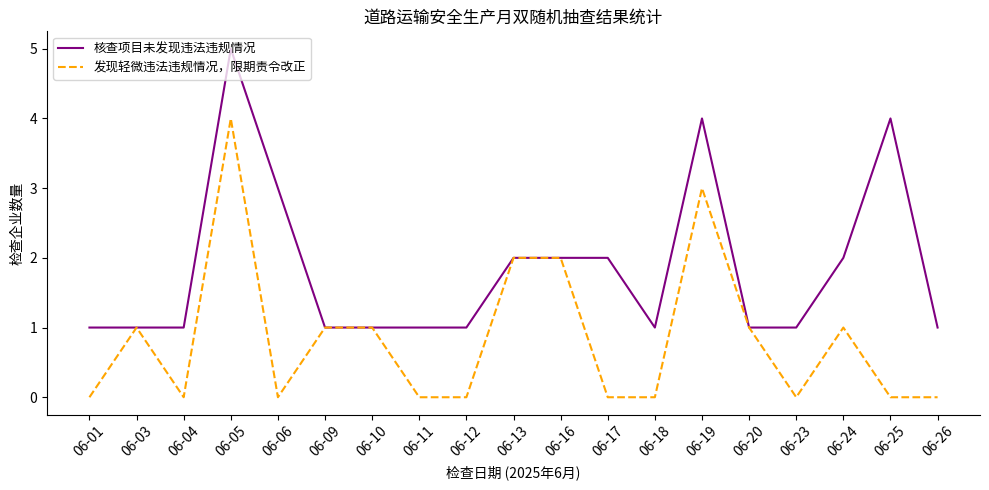

At which category is the sum across all series the highest?

06-05